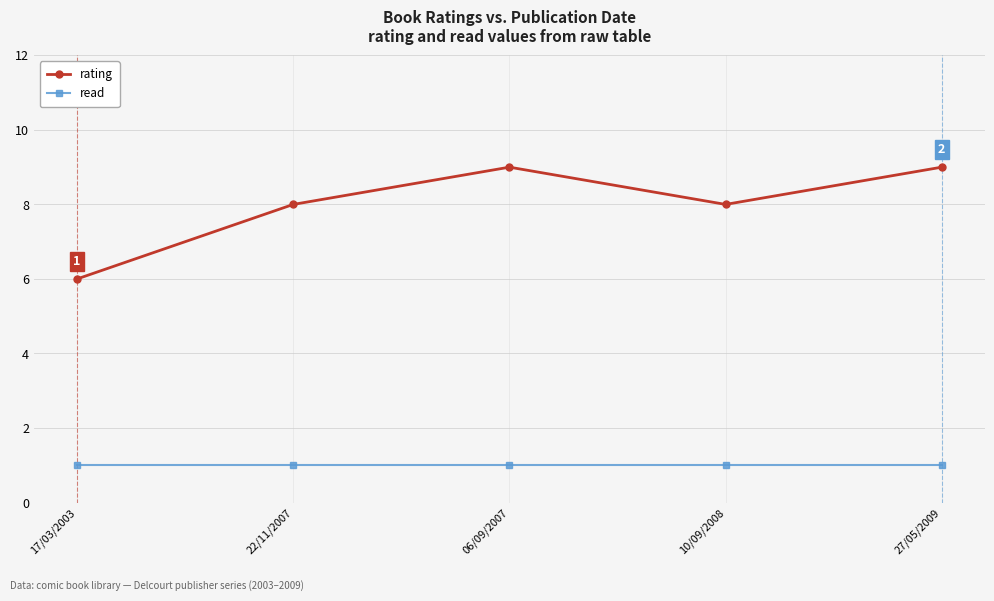

How many distinct data groups are displayed?

2